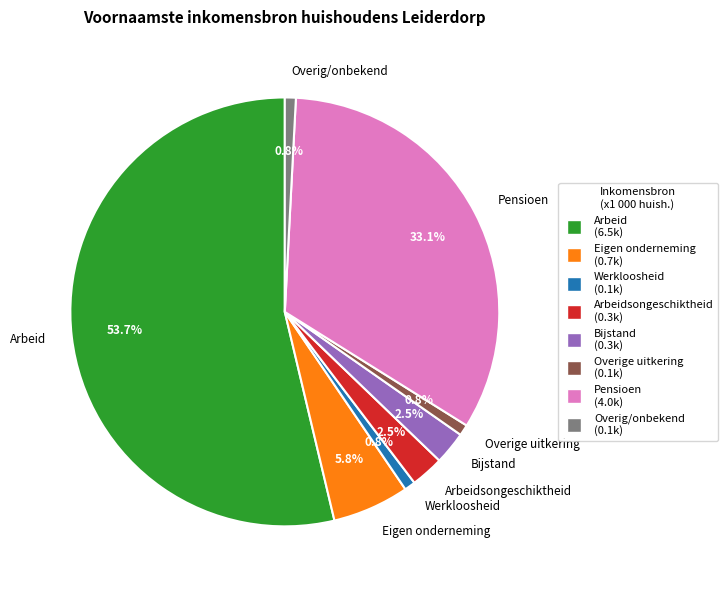

Is the sum of Pensioen and Overig/onbekend greater than half?

No